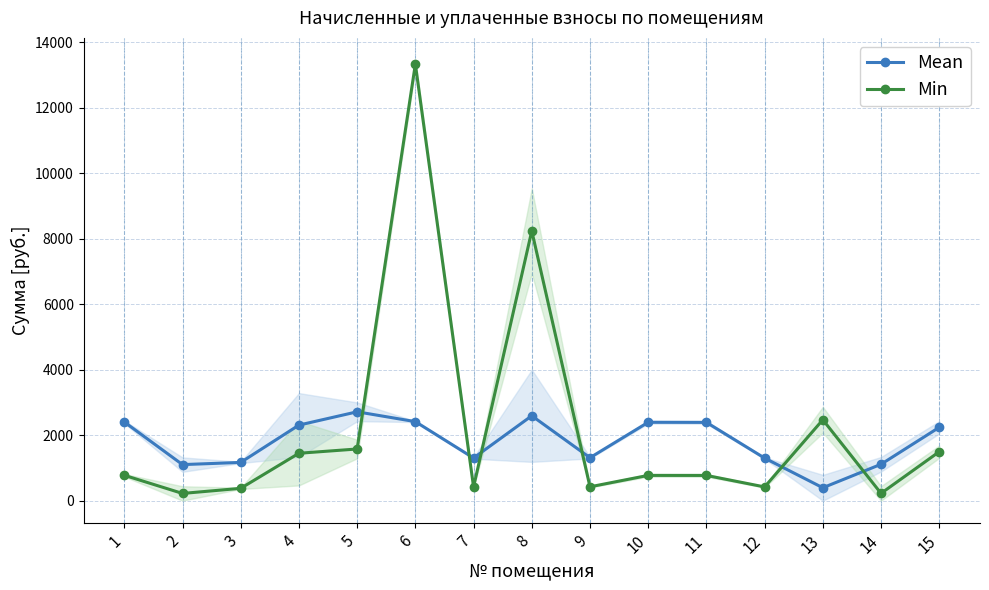

How many data points does each series have?

15